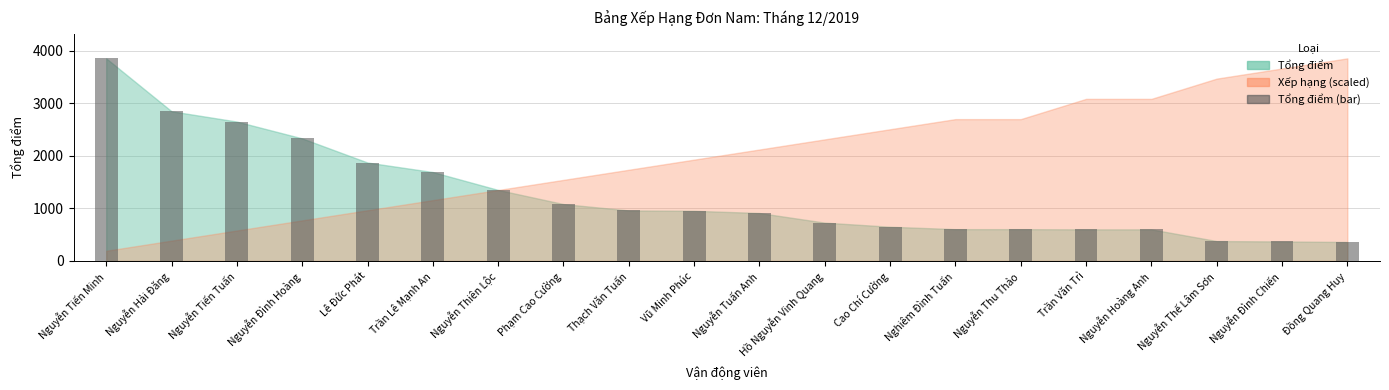

What is the average value?

1269